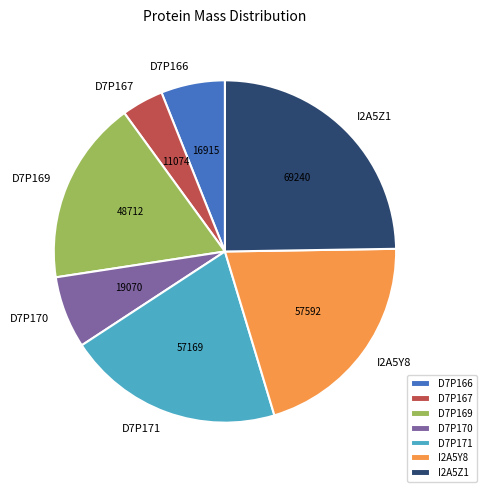

Which category has the smallest portion of the pie?

D7P167